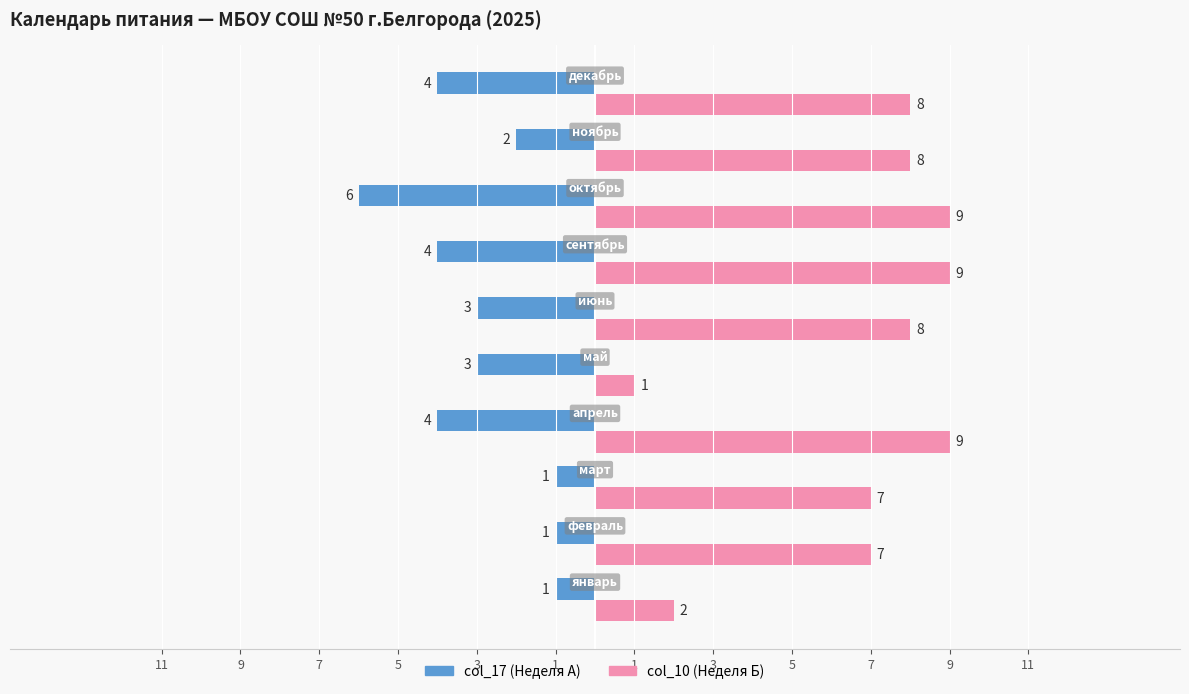

Reading left to right, transcribe all the data shown in this chart.

col_17: -1	-1	-1	-4	-3	-3	-4	-6	-2	-4
col_10: 2	7	7	9	1	8	9	9	8	8